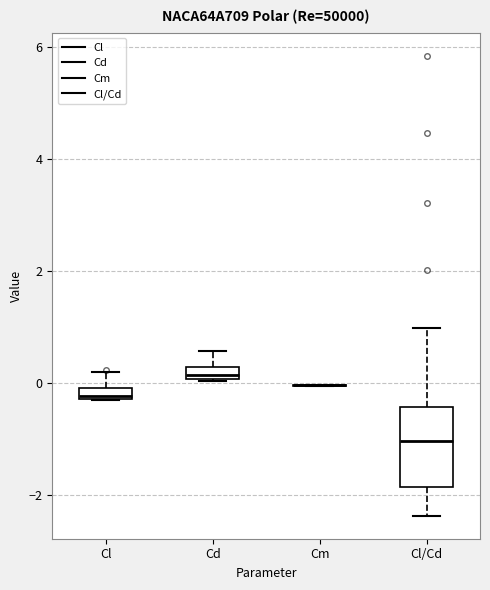

Where is the upper edge of the box for Cd on the y-axis? The values are not printed on the chart, so give them approximately, as read against the axis.

0.2